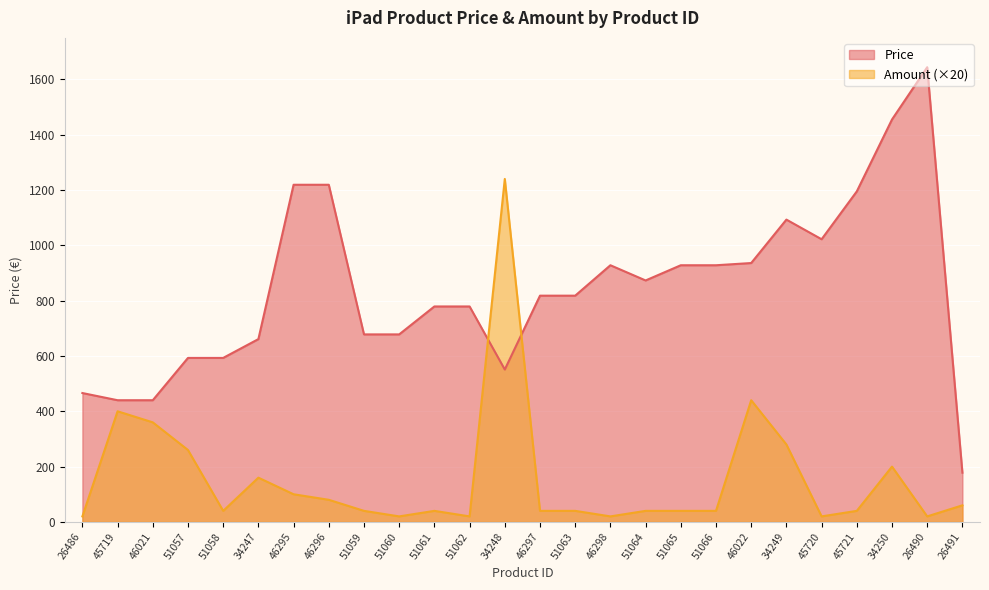

List the labels in order of Price value, smallest first.

26491, 45719, 46021, 26486, 34248, 51057, 51058, 34247, 51059, 51060, 51061, 51062, 46297, 51063, 51064, 46298, 51065, 51066, 46022, 45720, 34249, 45721, 46295, 46296, 34250, 26490